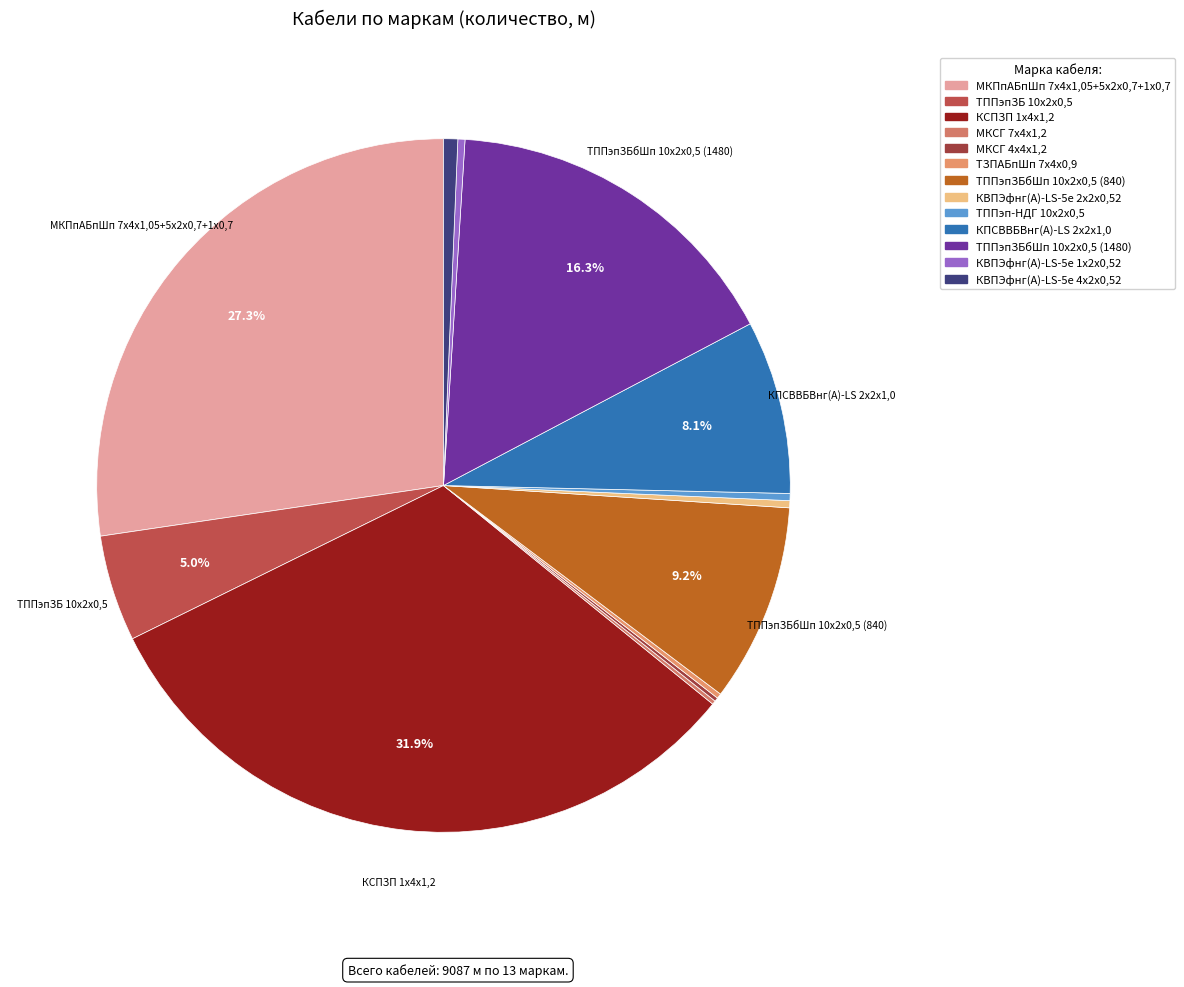

Does МКСГ 7х4х1,2 account for over 50% of the chart?

No